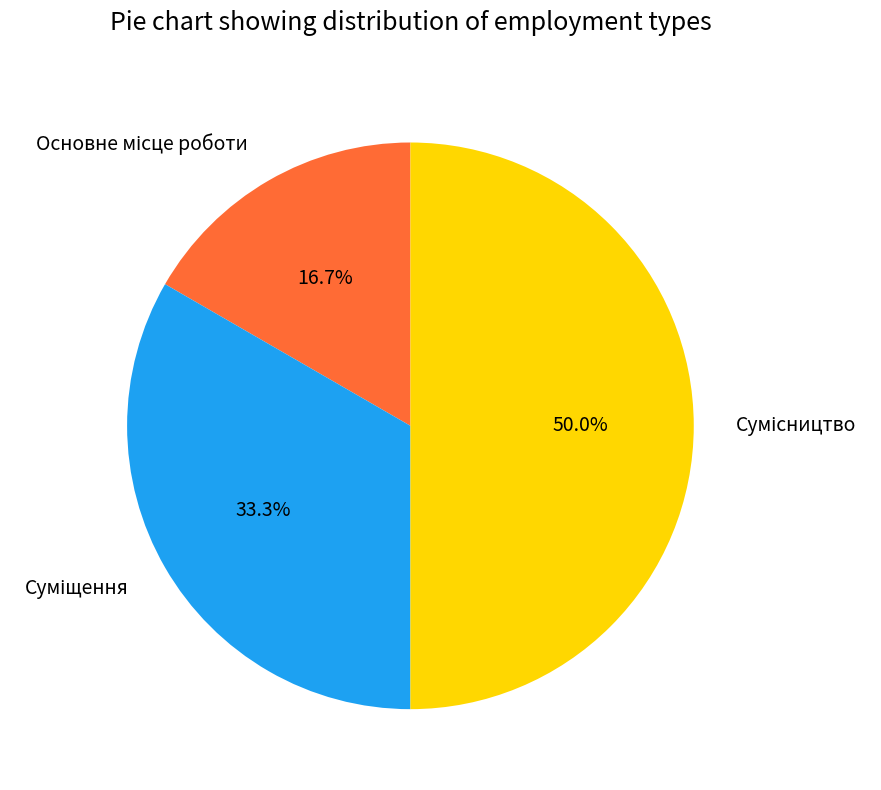

How many slices are in this pie chart?

3